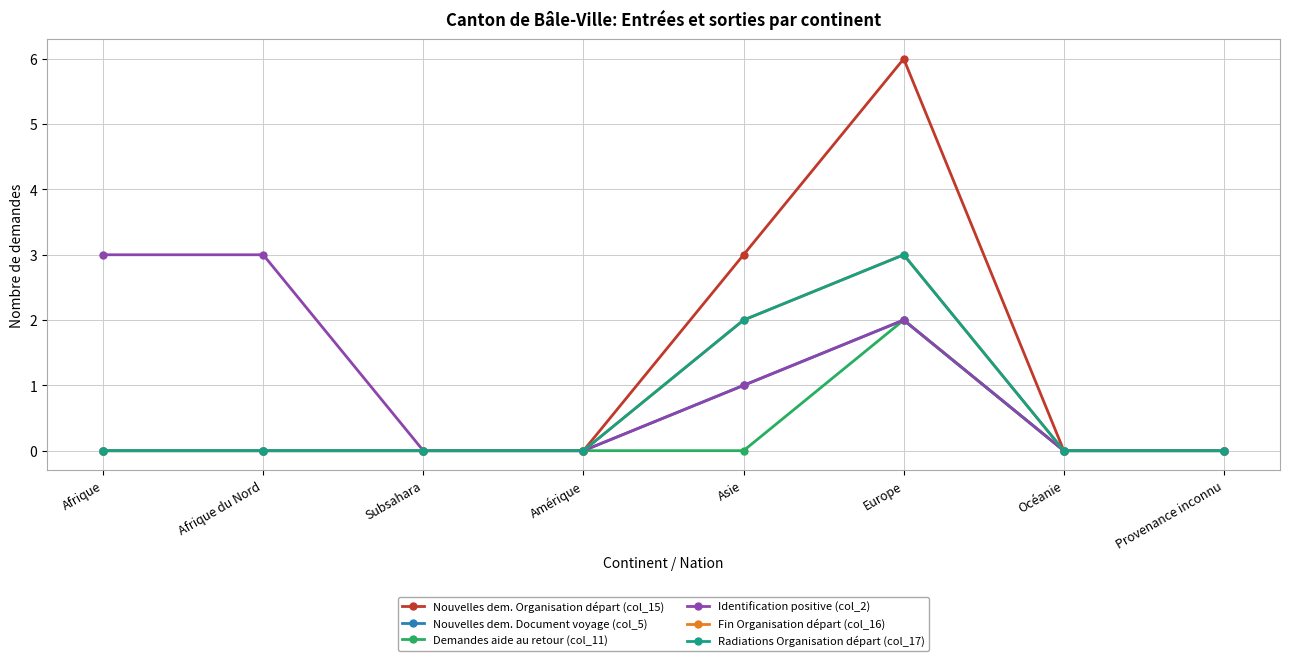

At which category is the sum across all series the highest?

Europe